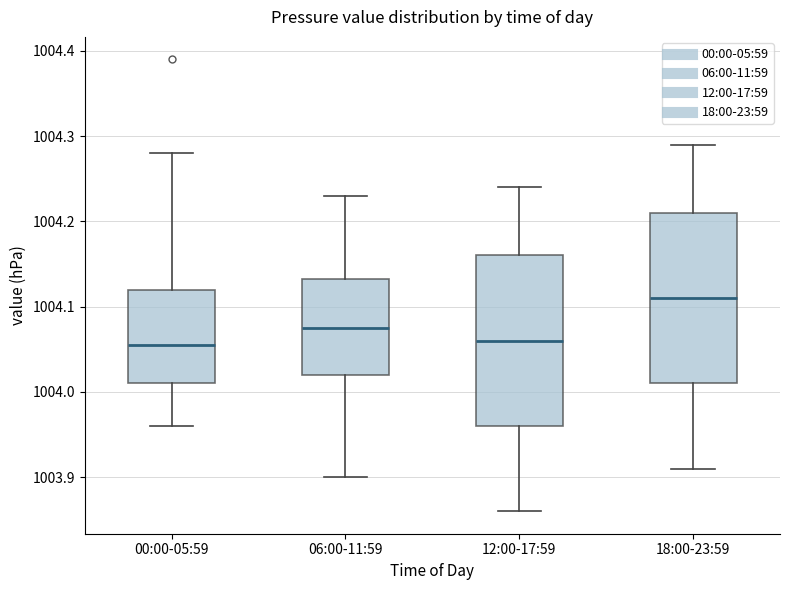

Reading left to right, read every box against the y-axis: the position of its median line, the range the box covers, and the ends of its whiskers. The values are not printed on the chart, so give them approximately, as read against the axis.

00:00-05:59: median 1004.06, box 1004.01 to 1004.12, whiskers 1003.96 to 1004.28
06:00-11:59: median 1004.08, box 1004.02 to 1004.13, whiskers 1003.90 to 1004.23
12:00-17:59: median 1004.06, box 1003.96 to 1004.16, whiskers 1003.86 to 1004.24
18:00-23:59: median 1004.11, box 1004.01 to 1004.21, whiskers 1003.91 to 1004.29